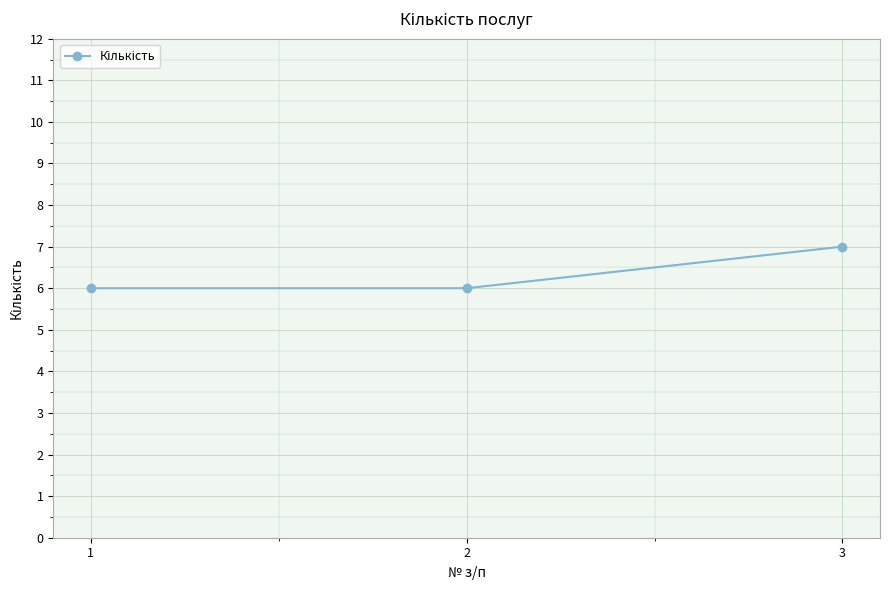

What is the change in value from 2 to 3?

+1